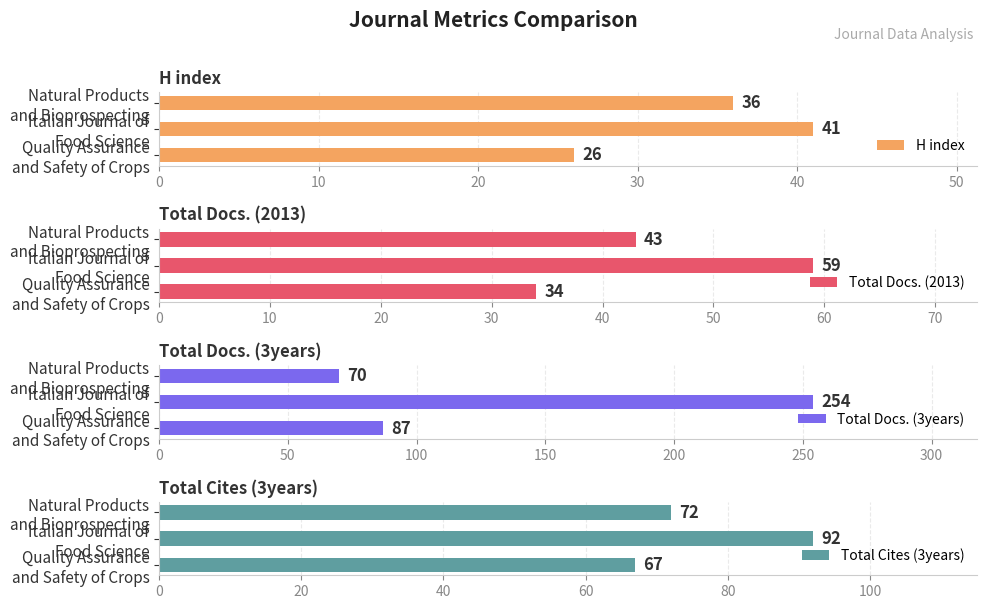

What is the difference between the maximum and minimum values in the Total Docs. (3years) series?

184